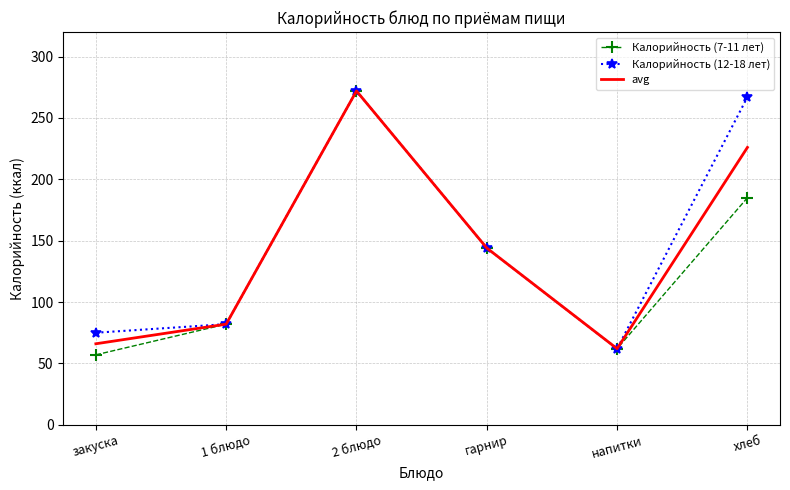

What is the lowest value of the Калорийность (7-11 лет) series?

57